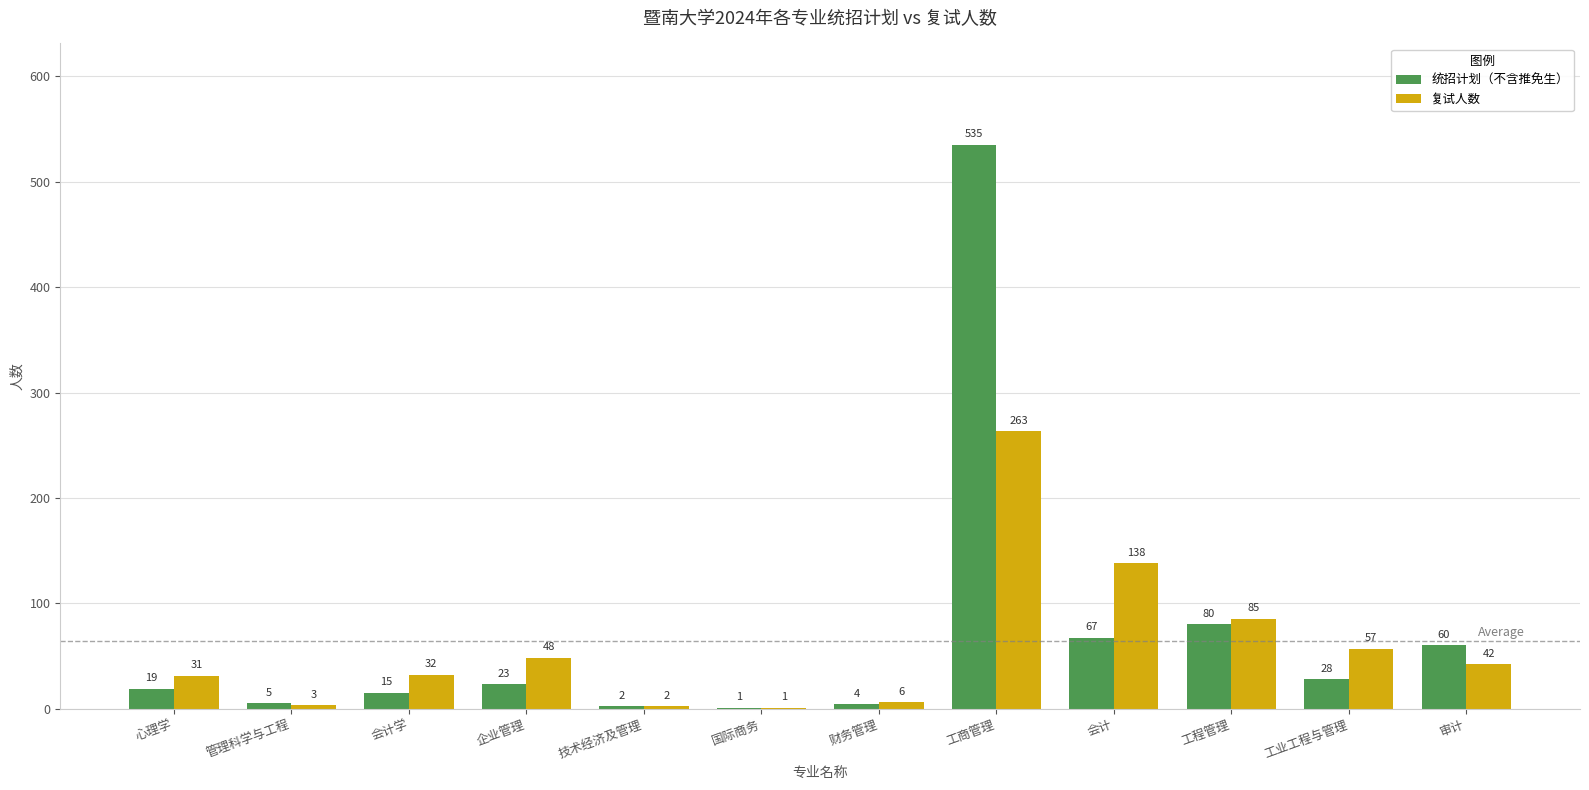

What is the maximum value for 统招计划（不含推免生）?

535